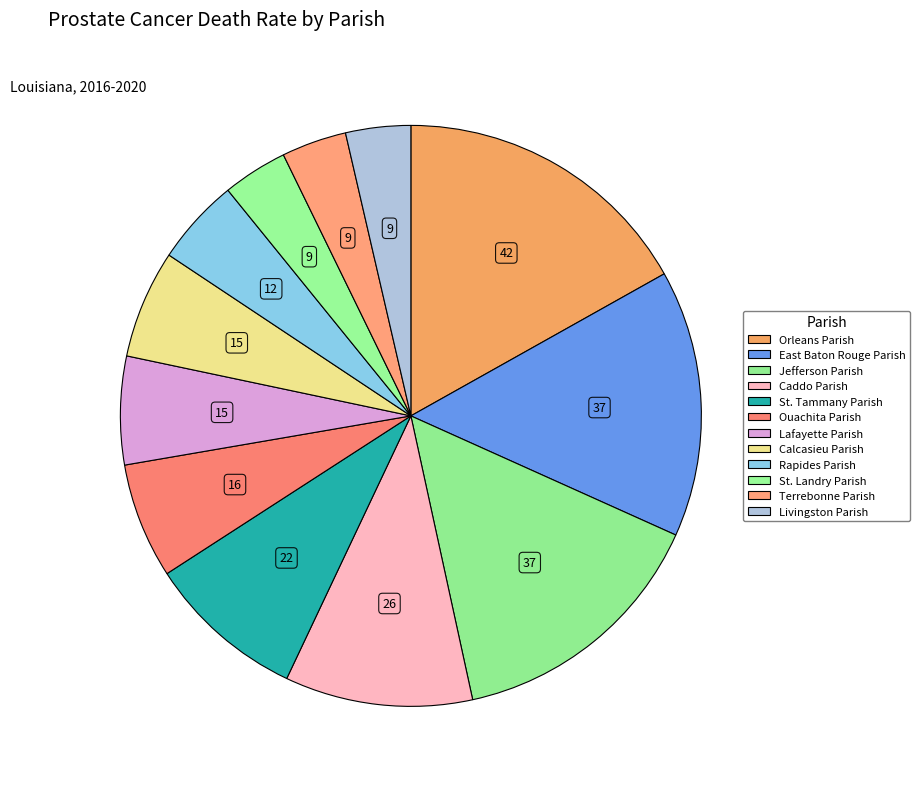

Count the number of slices in the pie.

12